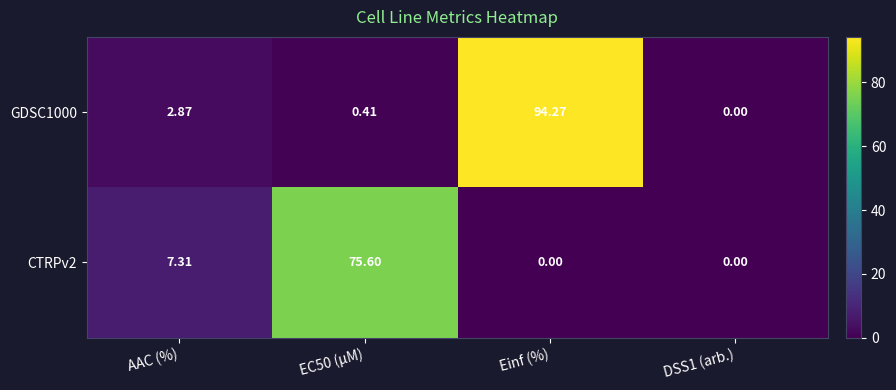

Which series has the widest spread of values?

GDSC1000